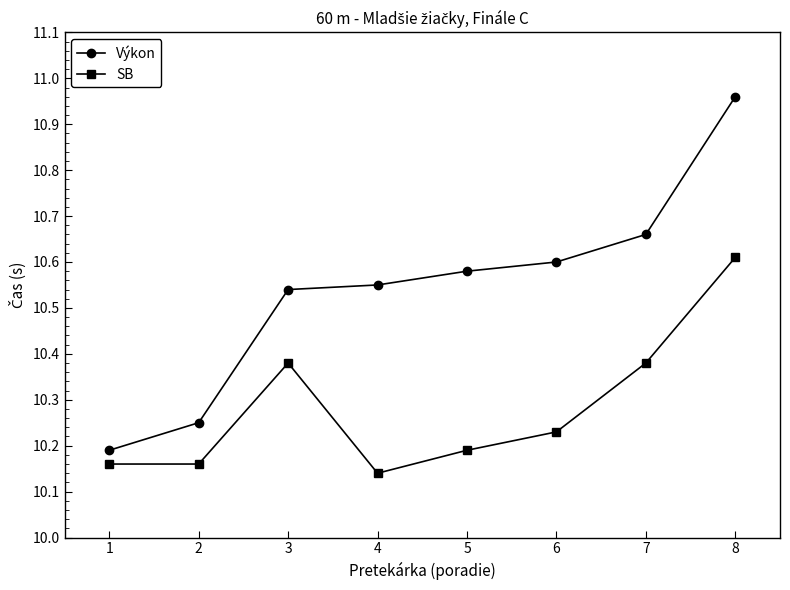

Which label corresponds to the largest value in the chart?

8